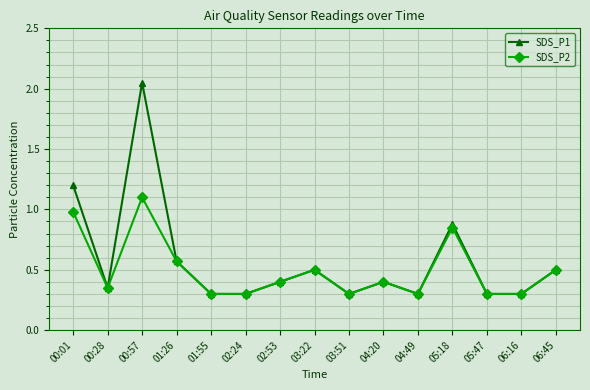

Which category has the highest value in the SDS_P1 series?

00:57